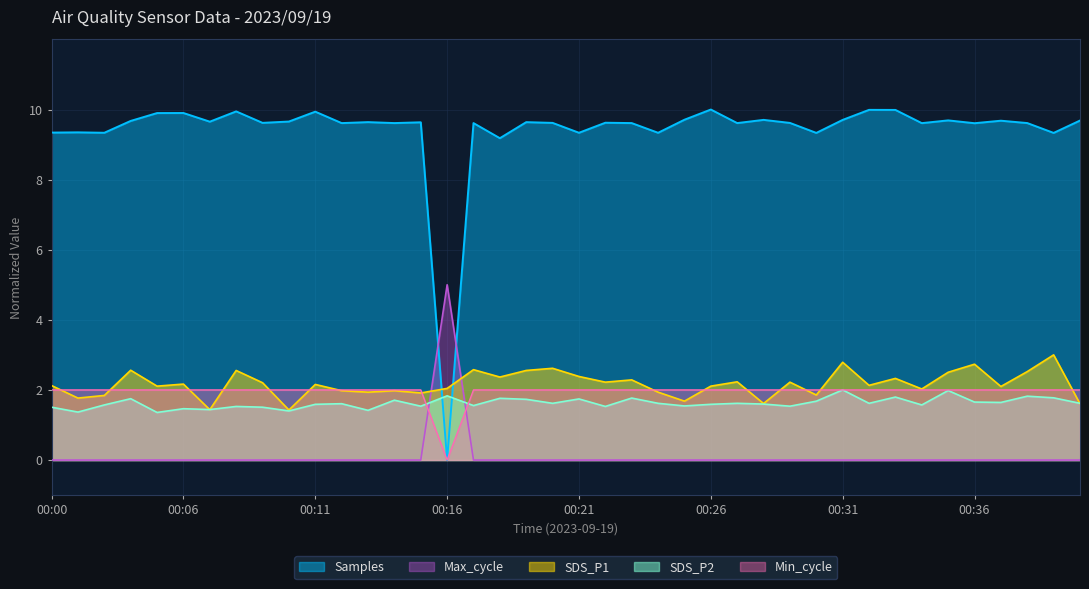

Reading left to right, extract all data points from this chart.

SDS_P1: 2.1	1.8	1.8	2.6	2.1	2.2	1.4	2.6	2.2	1.4	2.2	2.0	1.9	2.0	1.9	2.0	2.6	2.4	2.6	2.6	2.4	2.2	2.3	1.9	1.7	2.1	2.2	1.6	2.2	1.9	2.8	2.1	2.3	2.0	2.5	2.7	2.1	2.5	3.0	1.6
SDS_P2: 1.5	1.4	1.6	1.8	1.4	1.5	1.4	1.5	1.5	1.4	1.6	1.6	1.4	1.7	1.5	1.8	1.6	1.8	1.7	1.6	1.7	1.5	1.8	1.6	1.5	1.6	1.6	1.6	1.5	1.7	2.0	1.6	1.8	1.6	2.0	1.7	1.6	1.8	1.8	1.6
Min_cycle: 2.0	2.0	2.0	2.0	2.0	2.0	2.0	2.0	2.0	2.0	2.0	2.0	2.0	2.0	2.0	0.0	2.0	2.0	2.0	2.0	2.0	2.0	2.0	2.0	2.0	2.0	2.0	2.0	2.0	2.0	2.0	2.0	2.0	2.0	2.0	2.0	2.0	2.0	2.0	2.0
Samples: 9.3	9.3	9.3	9.7	9.9	9.9	9.7	9.9	9.6	9.7	9.9	9.6	9.6	9.6	9.6	0.0	9.6	9.2	9.6	9.6	9.3	9.6	9.6	9.3	9.7	10.0	9.6	9.7	9.6	9.3	9.7	10.0	10.0	9.6	9.7	9.6	9.7	9.6	9.3	9.7
Max_cycle: 0.0	0.0	0.0	0.0	0.0	0.0	0.0	0.0	0.0	0.0	0.0	0.0	0.0	0.0	0.0	5.0	0.0	0.0	0.0	0.0	0.0	0.0	0.0	0.0	0.0	0.0	0.0	0.0	0.0	0.0	0.0	0.0	0.0	0.0	0.0	0.0	0.0	0.0	0.0	0.0